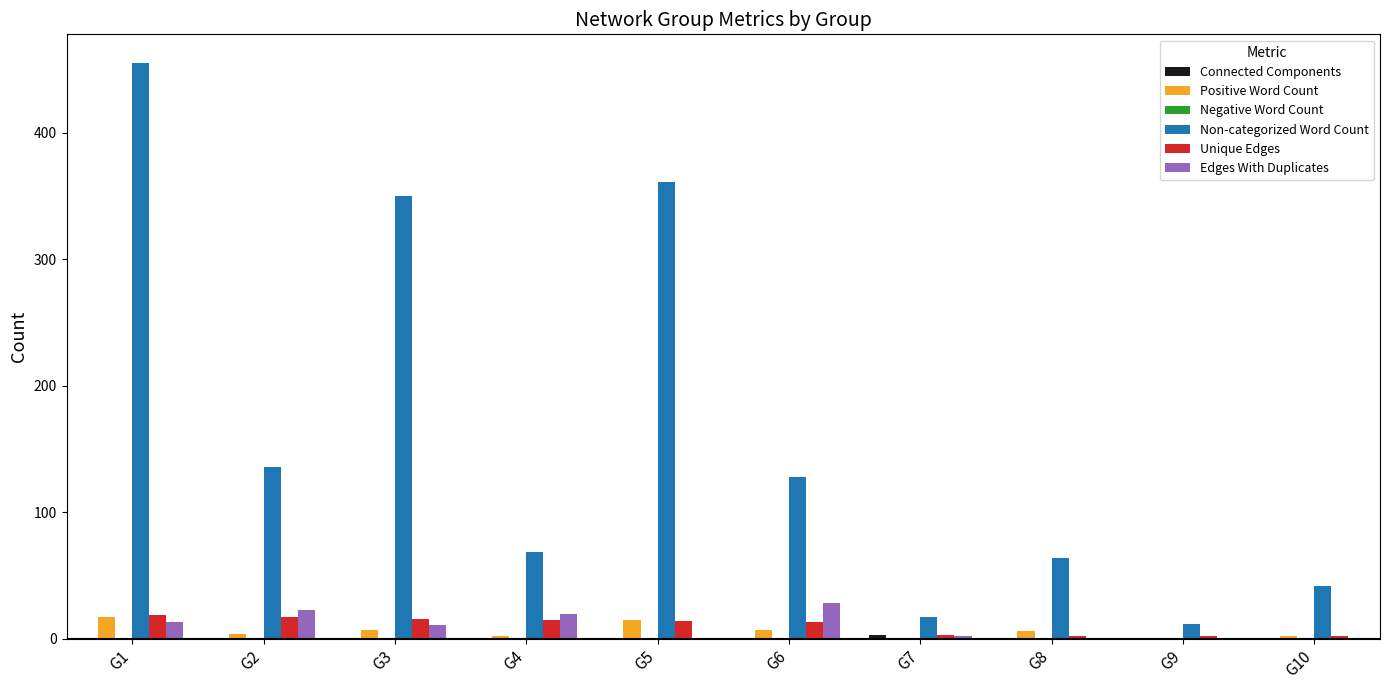

Which series changed the most between G1 and G5?

Non-categorized Word Count